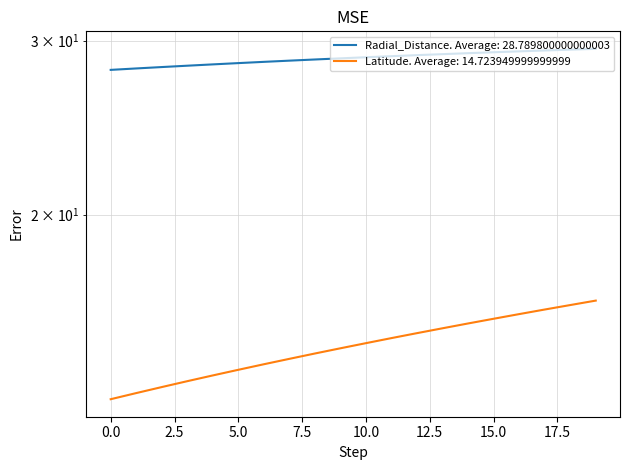

At how many categories does at least one series exceed 16?

20